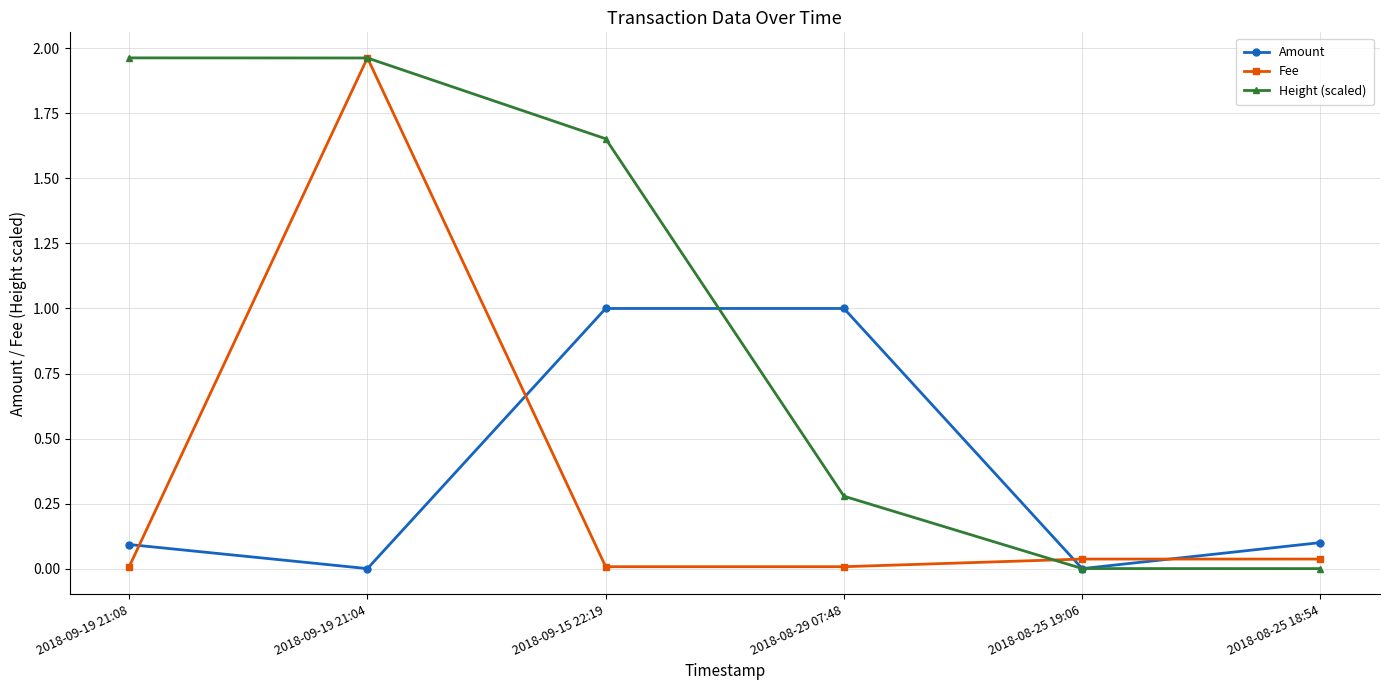

What are all the series names shown in the legend?

Amount, Fee, Height (scaled)